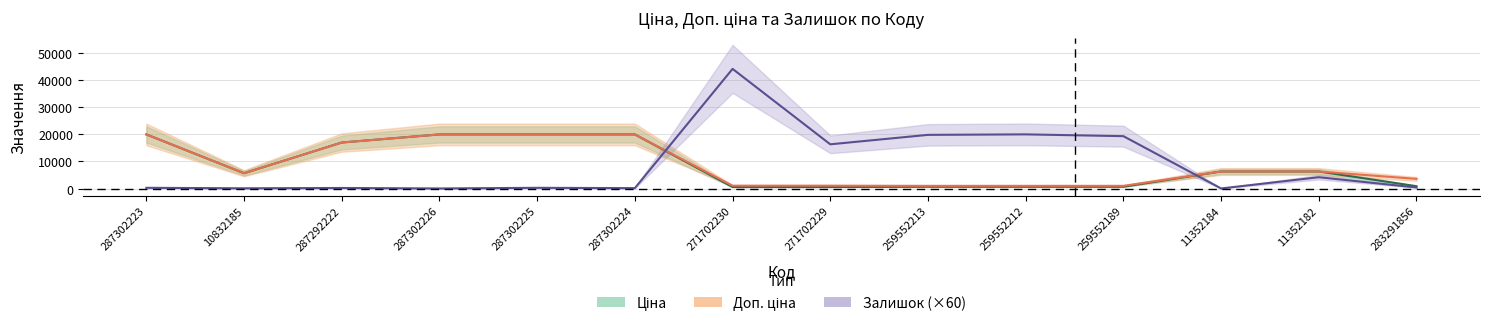

Rank the series by their average value, from lowest to highest.

Ціна, Доп. ціна, Залишок